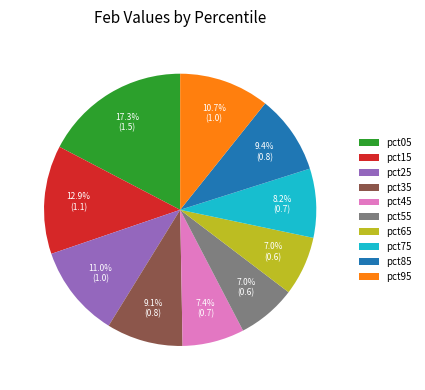

Between pct65 and pct85, which is larger?

pct85